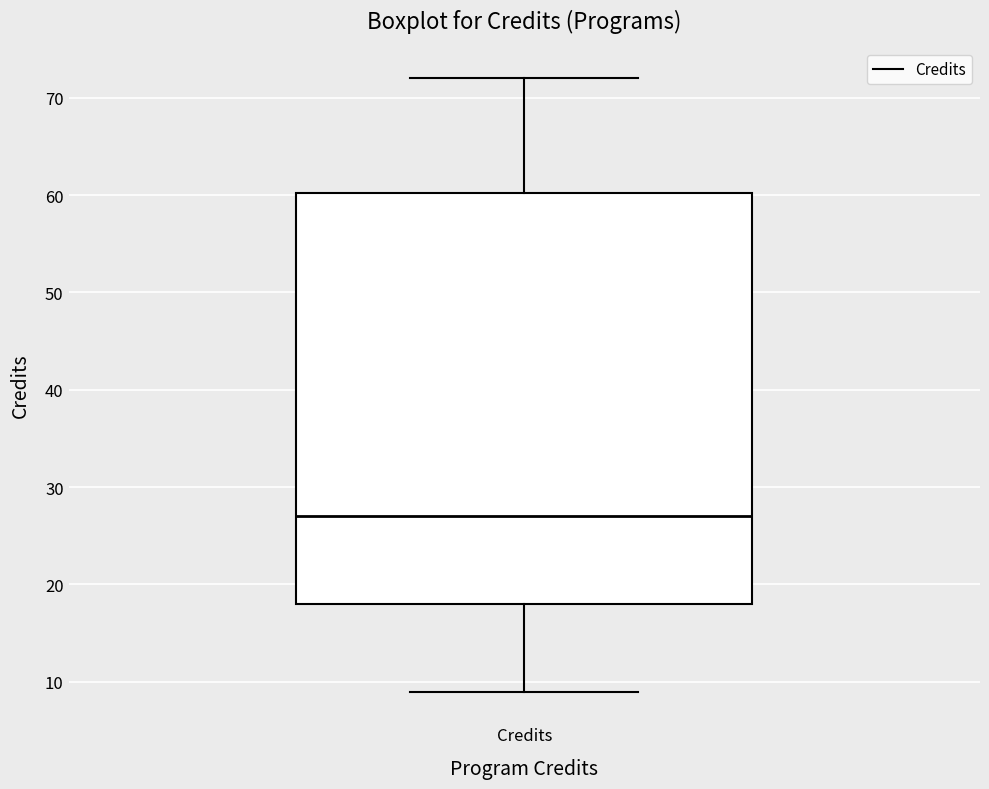

Where does the median line of the box for Credits sit on the y-axis? The values are not printed on the chart, so give them approximately, as read against the axis.

27